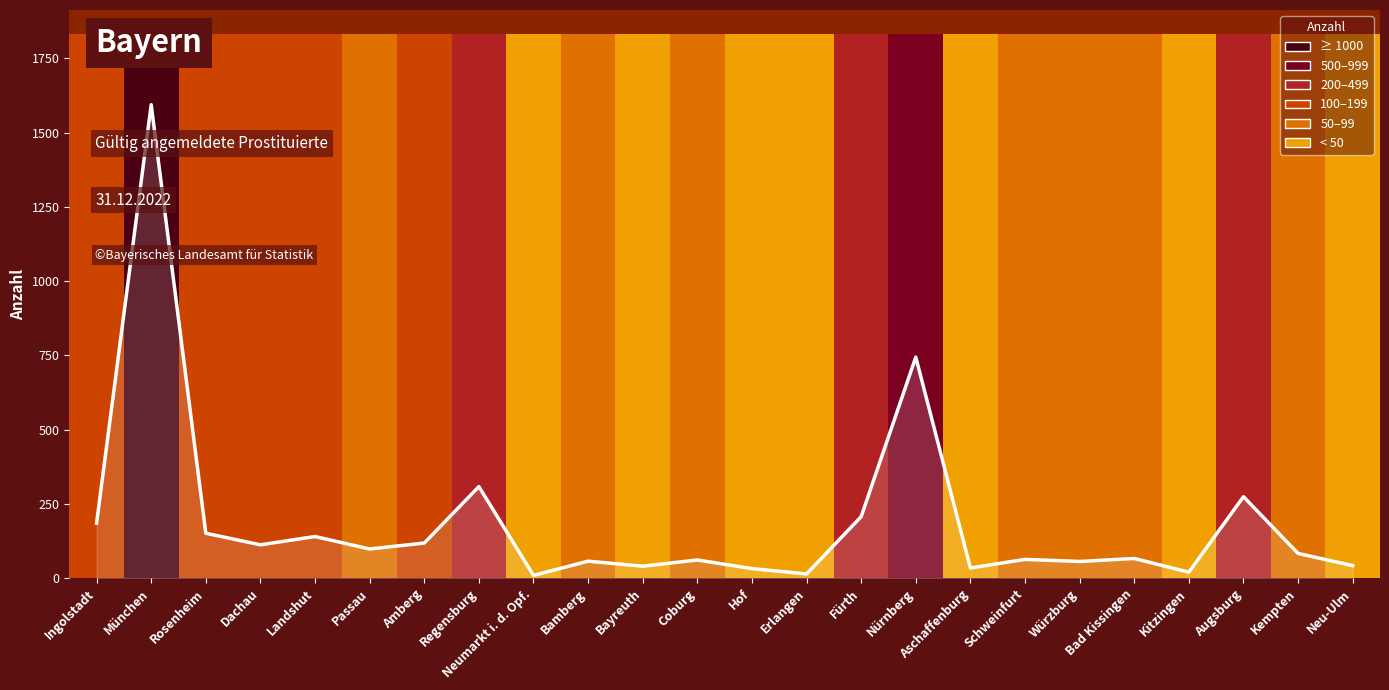

Count the number of values greater than 83.

11